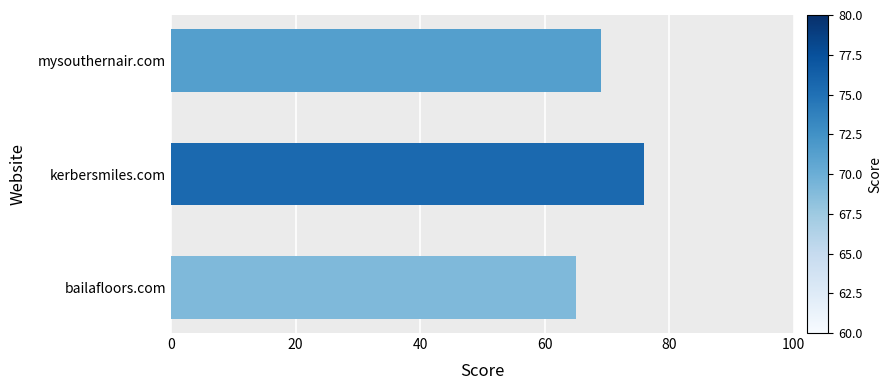

Between bailafloors.com and kerbersmiles.com, which is larger?

kerbersmiles.com